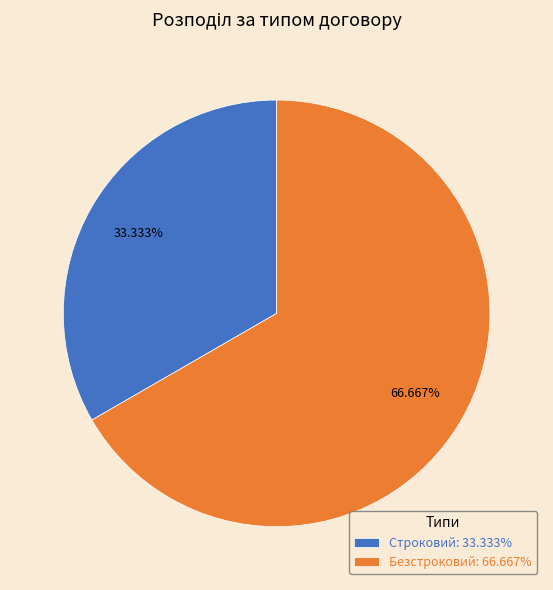

To the nearest percent, what is the combined percentage of Безстроковий and Строковий?

100%